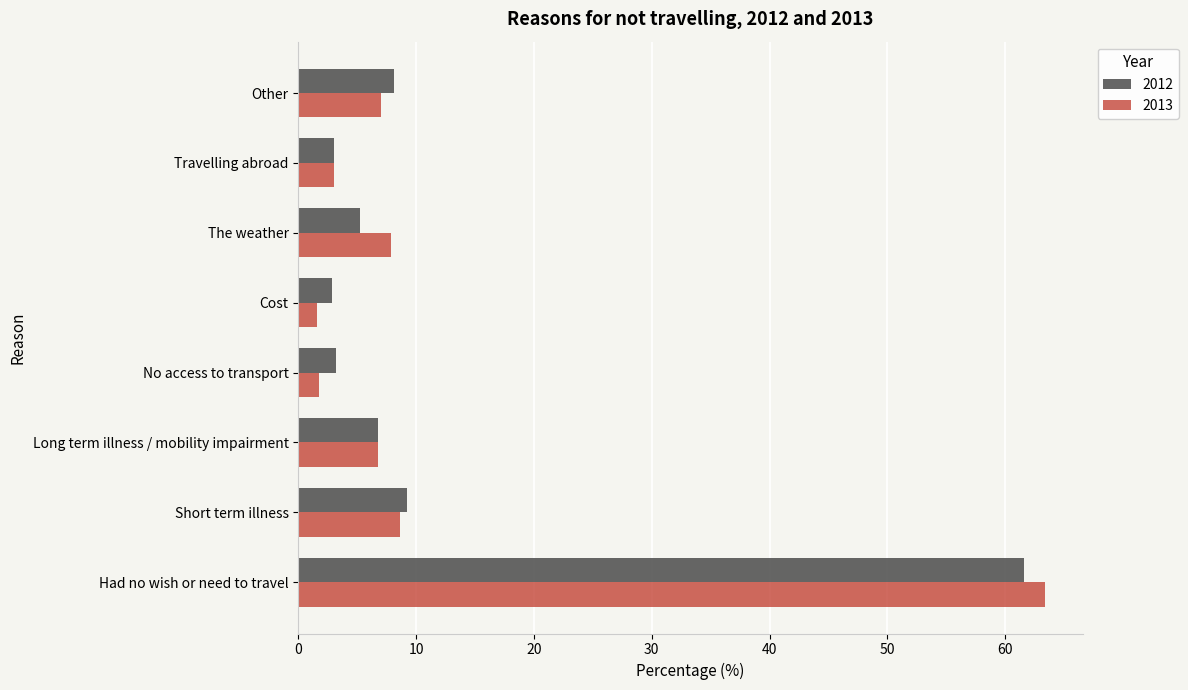

What are all the series names shown in the legend?

2012, 2013